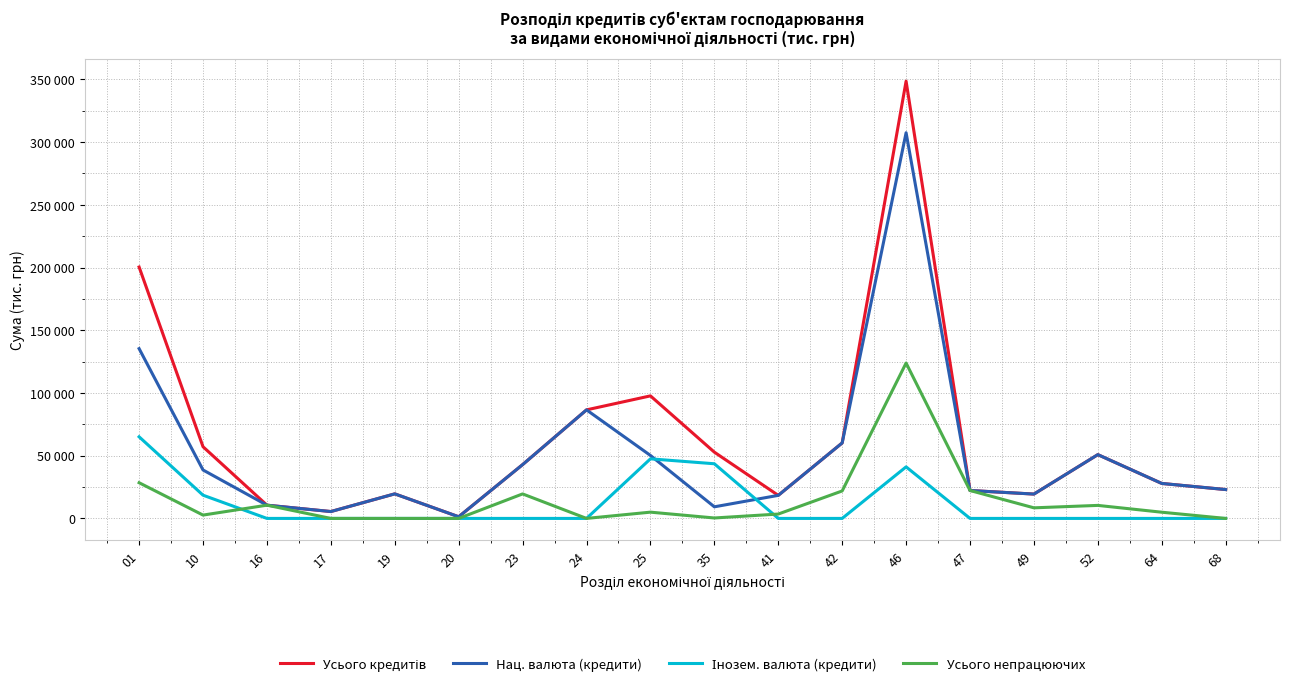

Does the chart have visible grid lines?

Yes